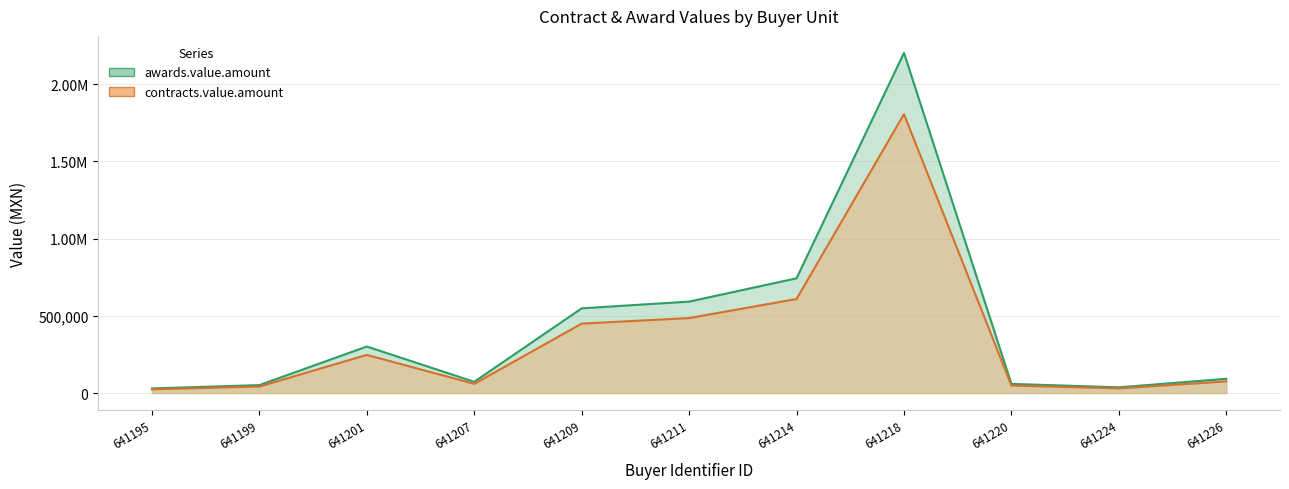

What is the value of the awards.value.amount point at the 11th from the left?

92728.1